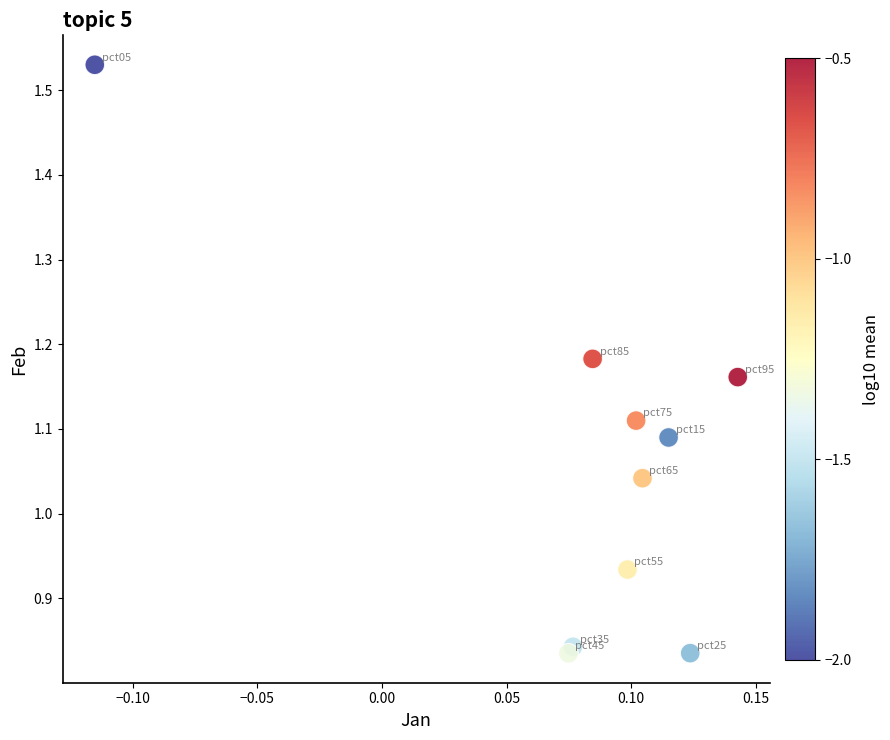

What is the range of Y values (max minus min)?

0.7